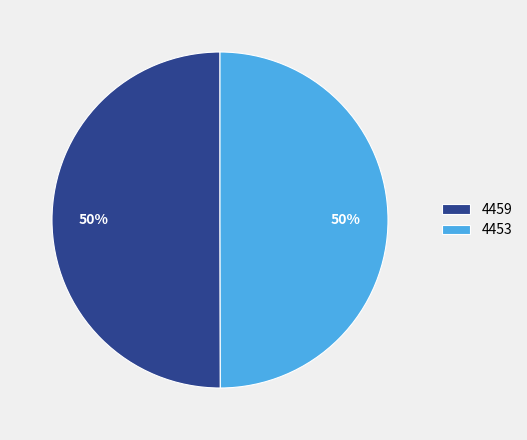

Do 4459 and 4453 together represent more than half of the pie?

Yes